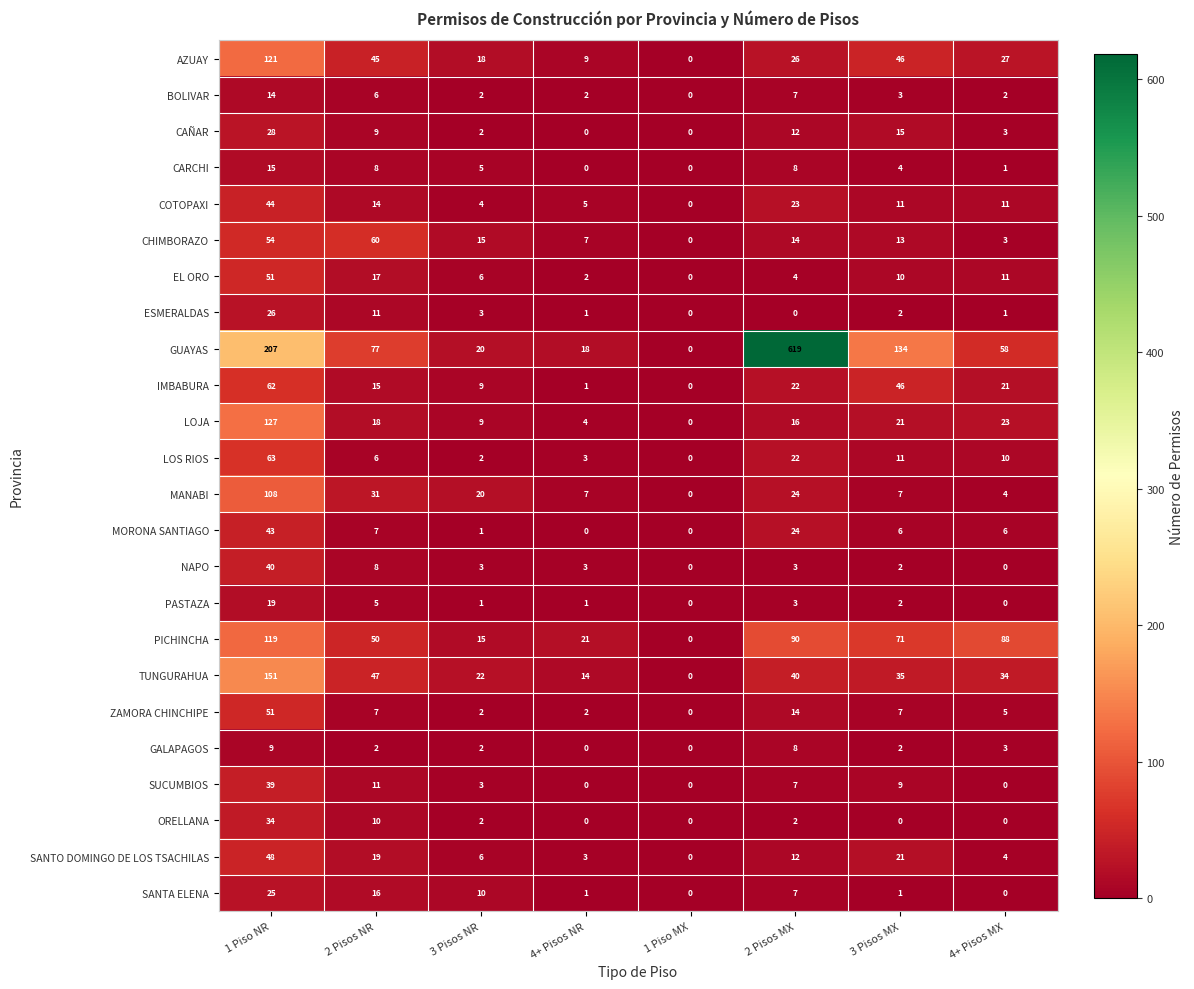

How many data points does each series have?

8